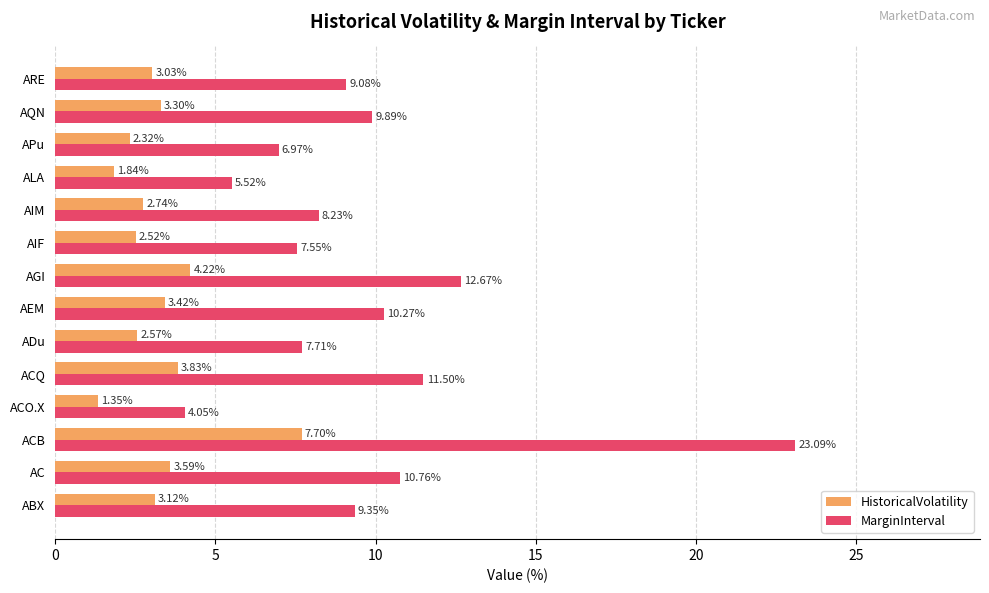

What is the sum of all HistoricalVolatility values?

45.5